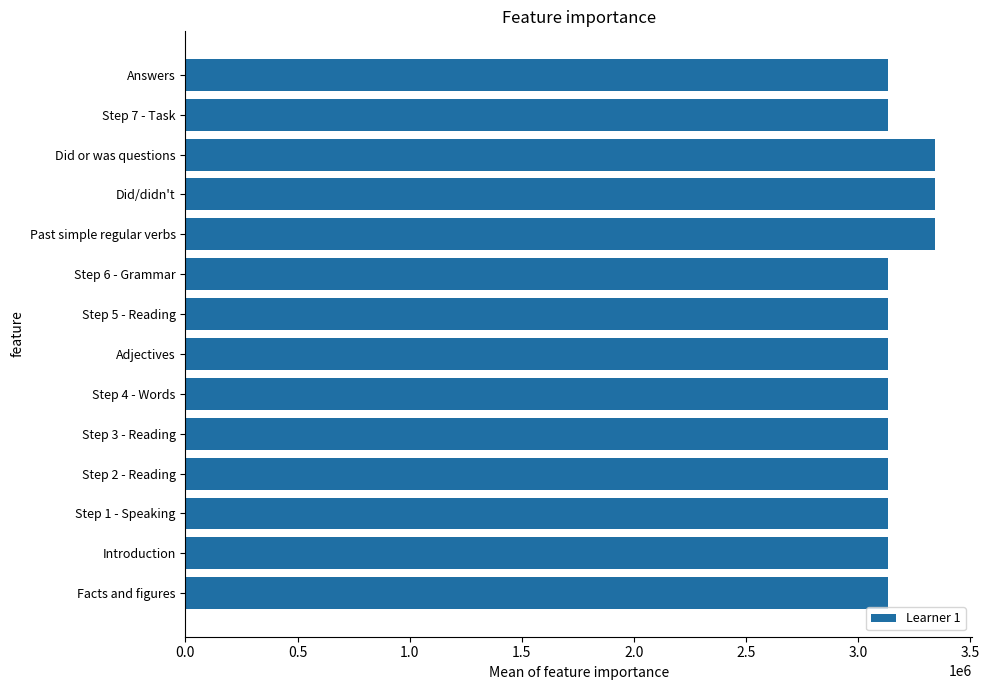

What is the average value?

3177620